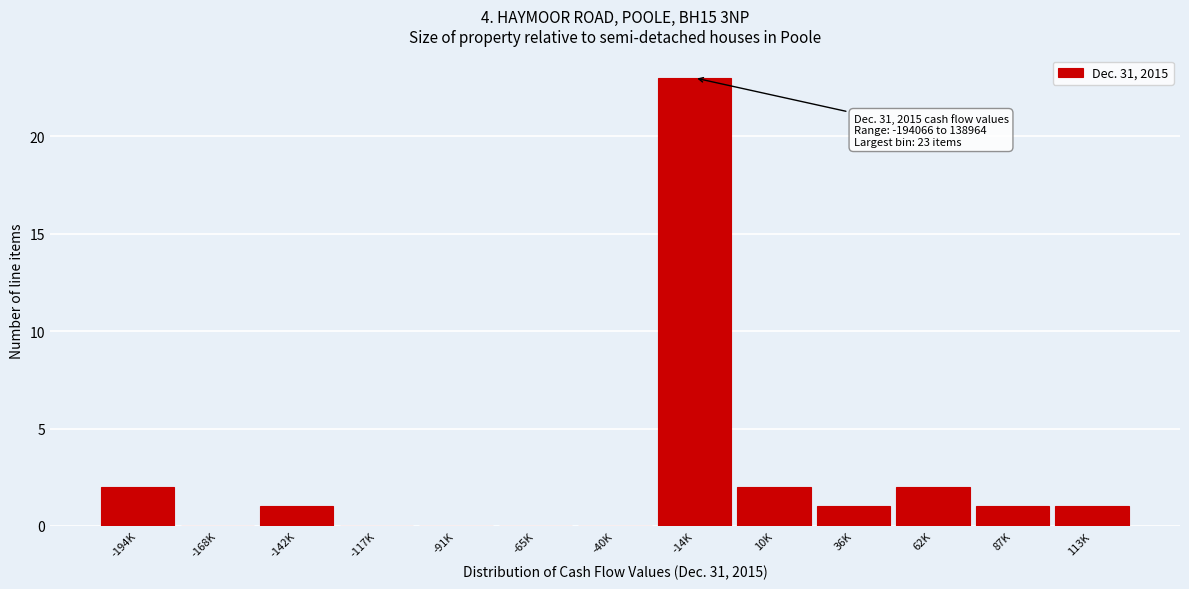

Reading left to right, extract all data points from this chart.

-194K=2	-168K=0	-142K=1	-117K=0	-91K=0	-65K=0	-40K=0	-14K=23	10K=2	36K=1	62K=2	87K=1	113K=1